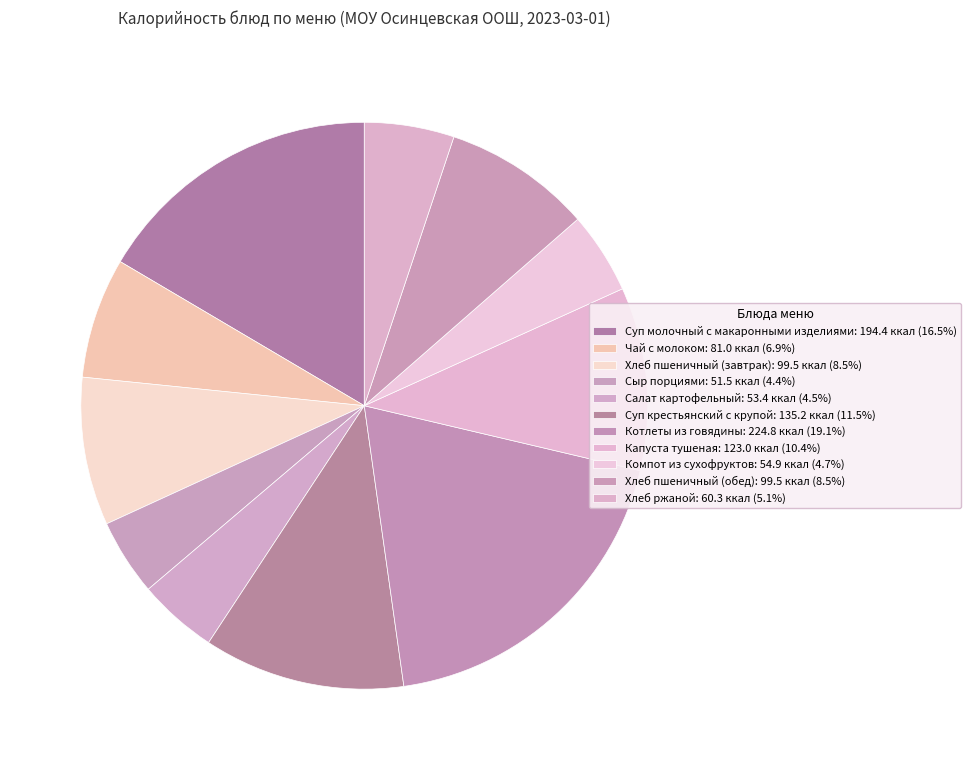

Is there a majority slice in this chart?

No